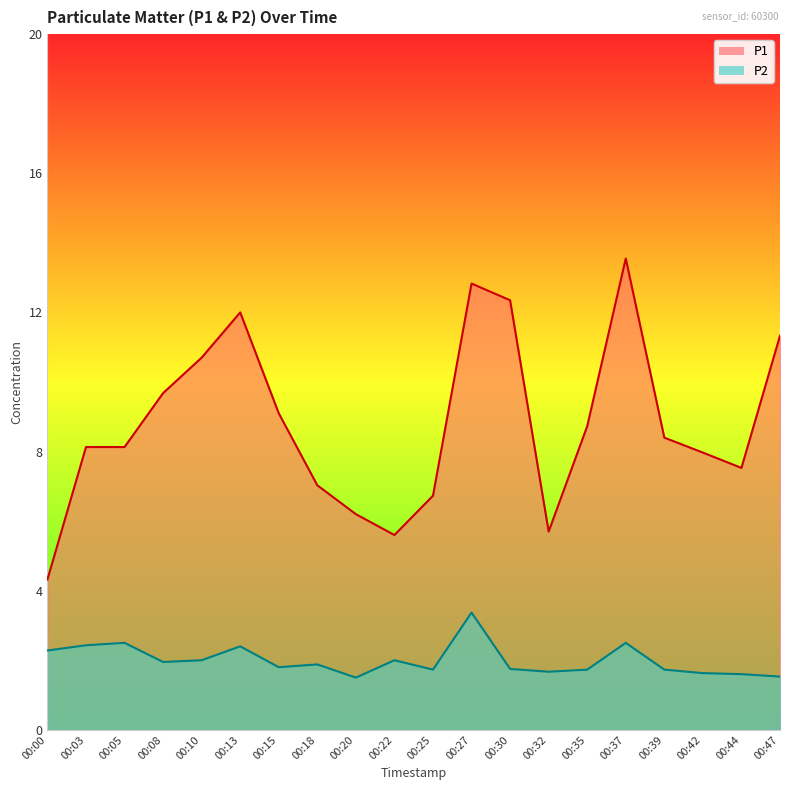

Which series has the widest spread of values?

P1